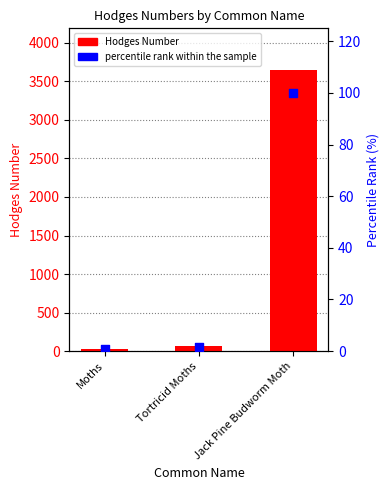

What is the total value across all series at Jack Pine Budworm Moth?

3743.0